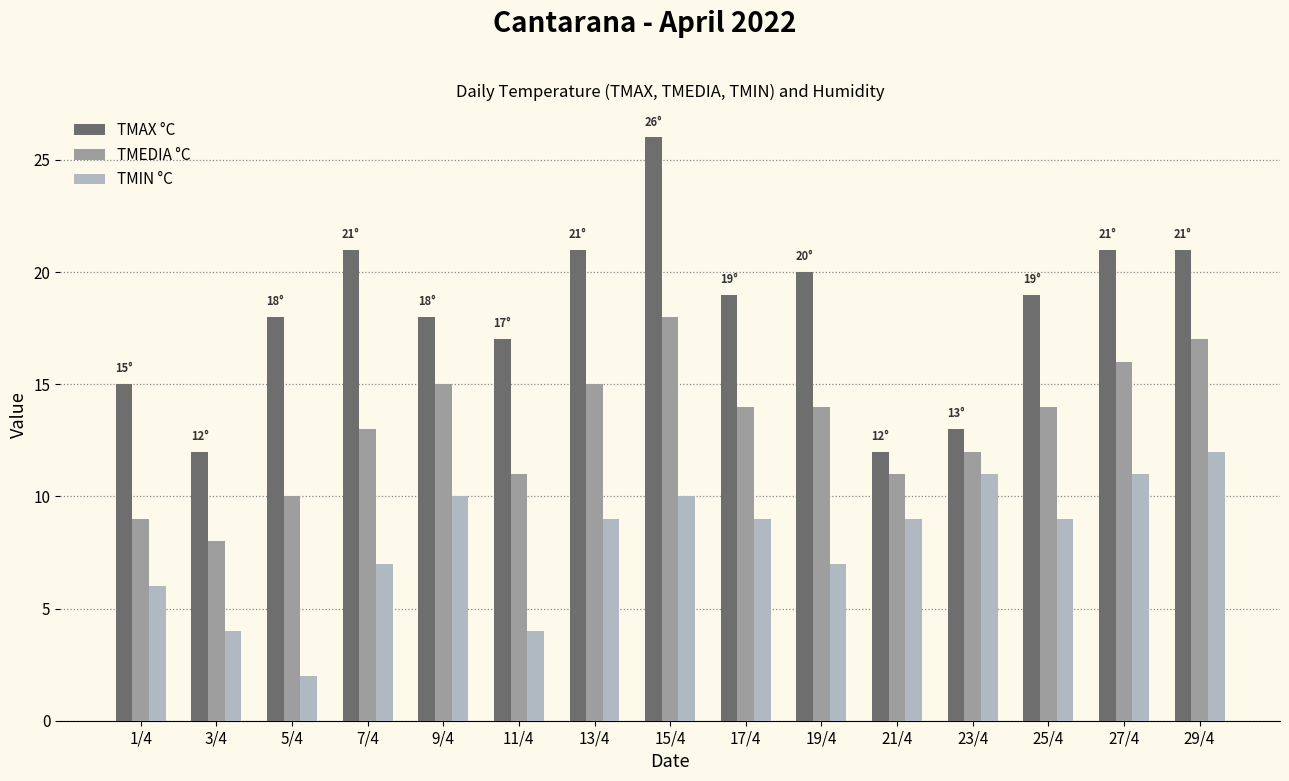

How many bars are there in total?

45